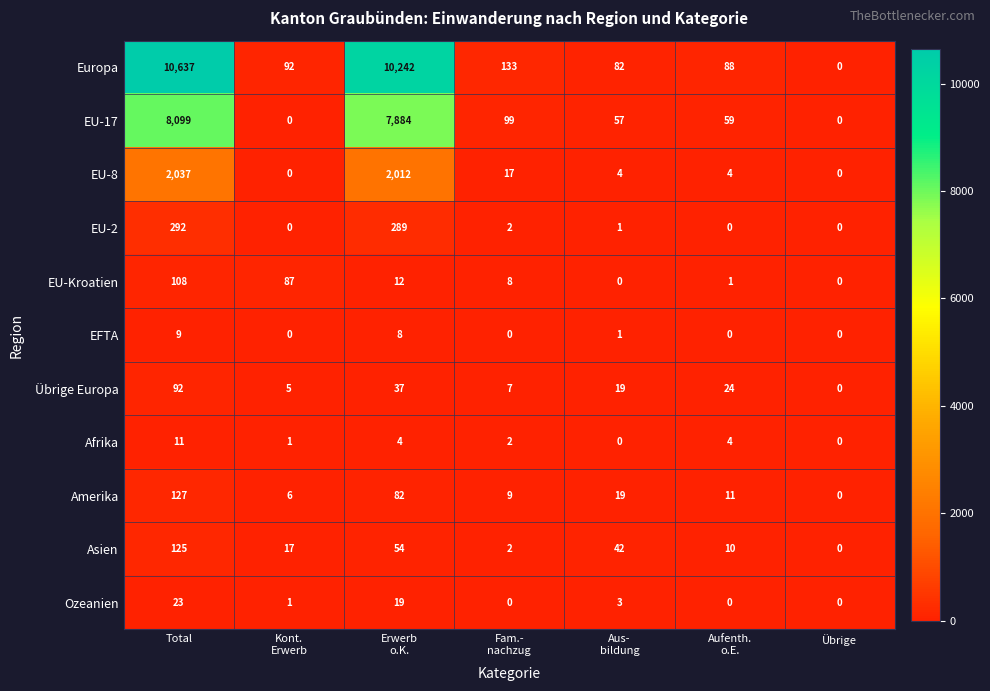

Which category has the highest value in the Asien series?

Total